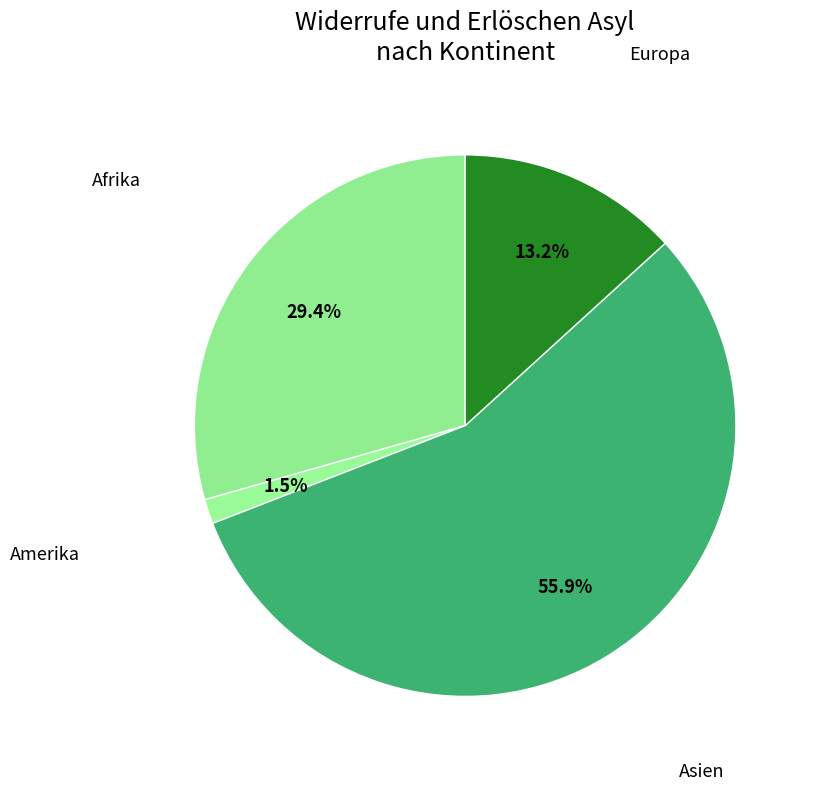

Is it true that Afrika is 20% of the pie?

False